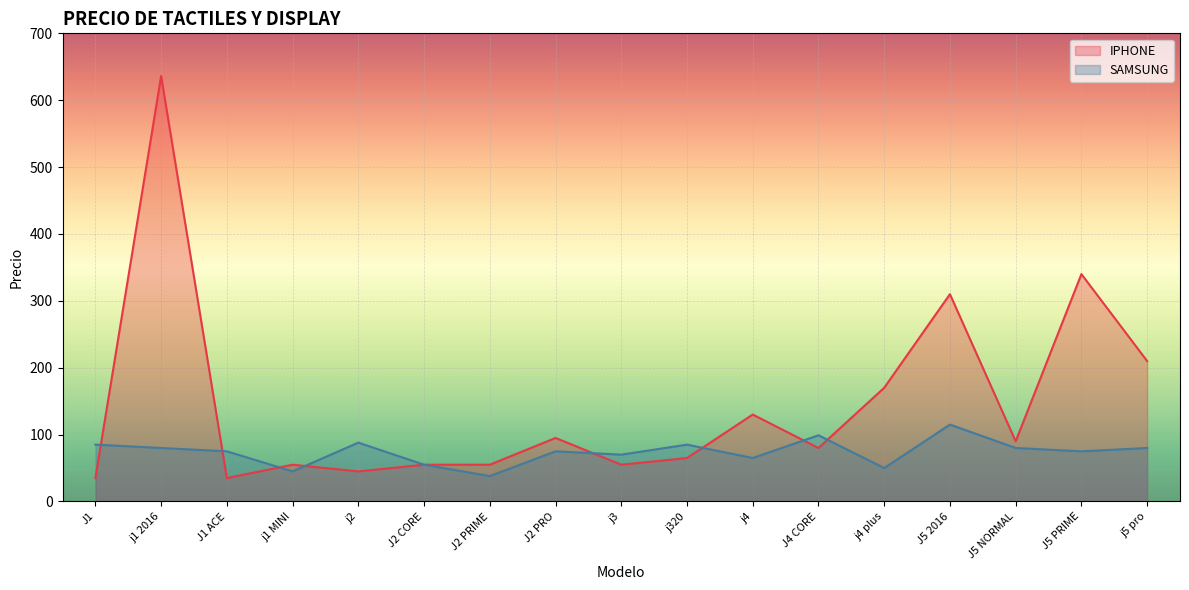

What are all the series names shown in the legend?

IPHONE, SAMSUNG